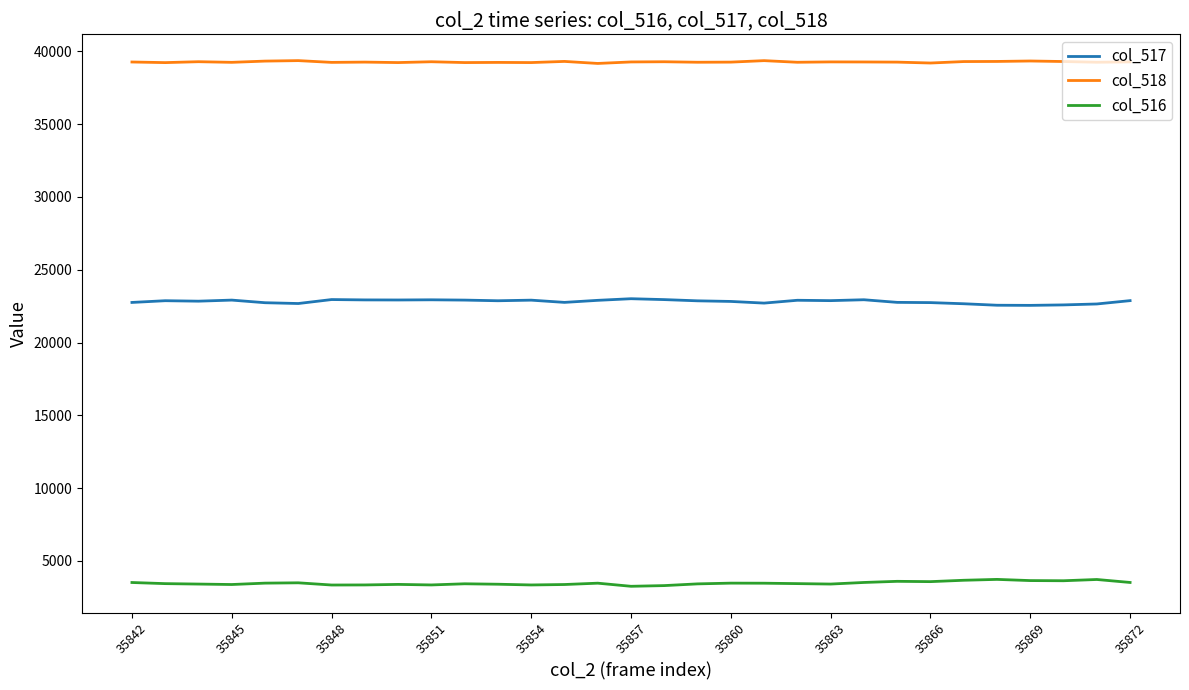

Rank the series by their average value, from highest to lowest.

col_518, col_517, col_516